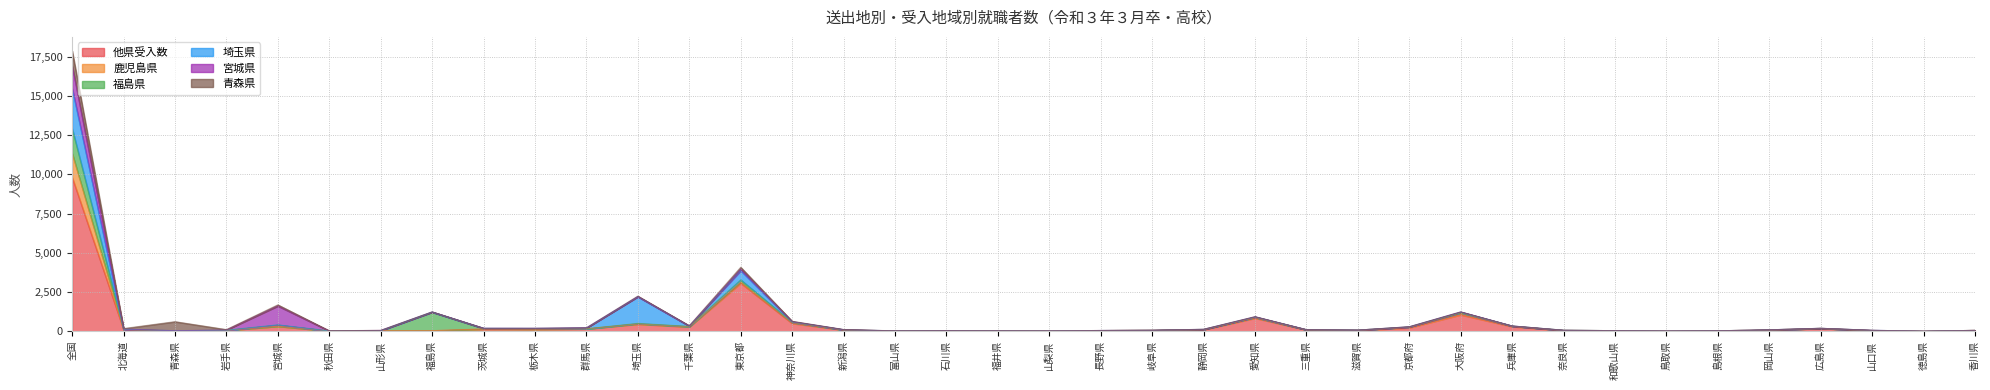

At how many categories does at least one series exceed 6453?

1